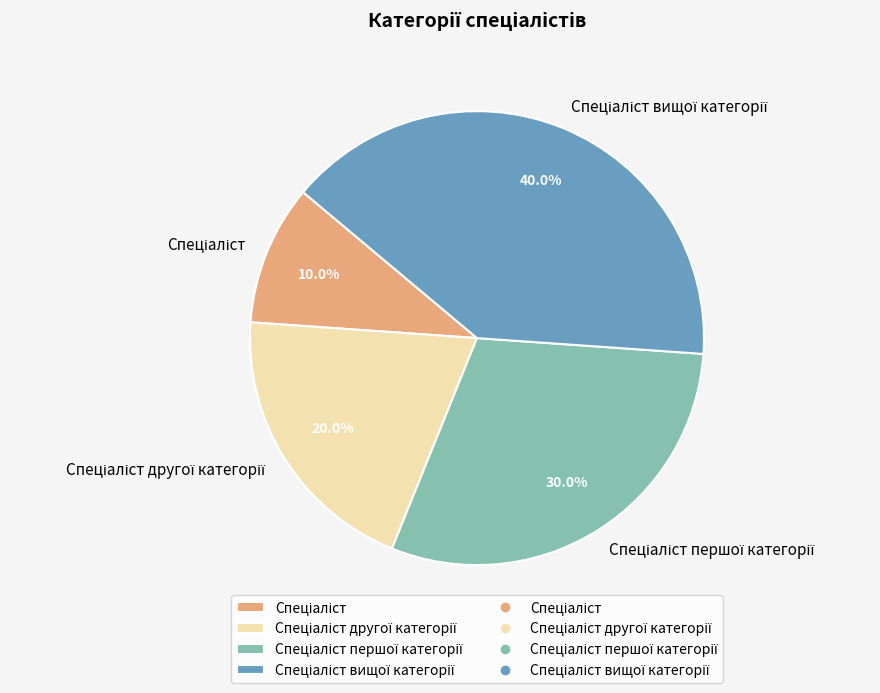

Is there a majority slice in this chart?

No